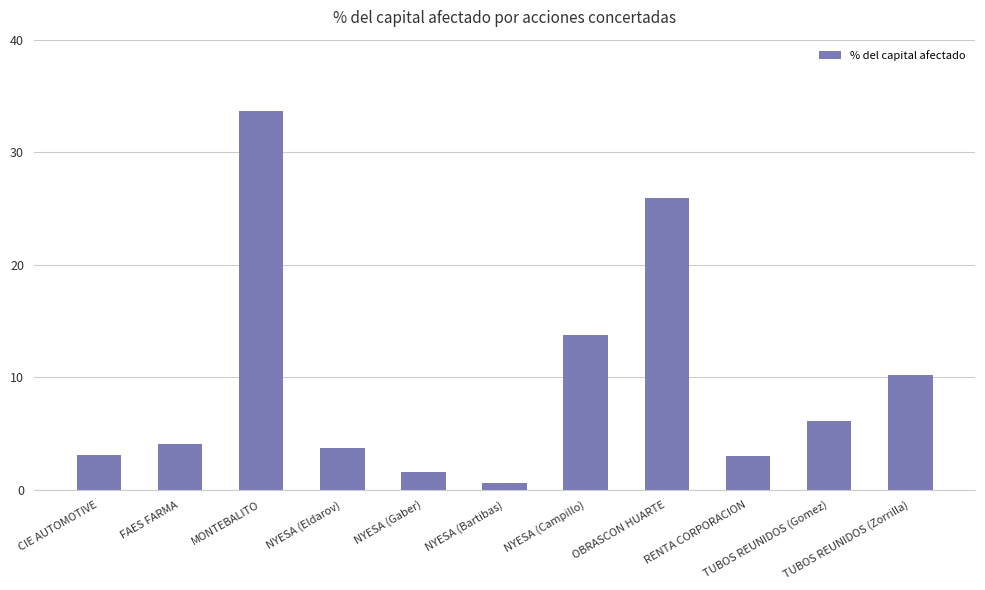

What is the change in value from OBRASCON HUARTE to TUBOS REUNIDOS (Zorrilla)?

-15.7